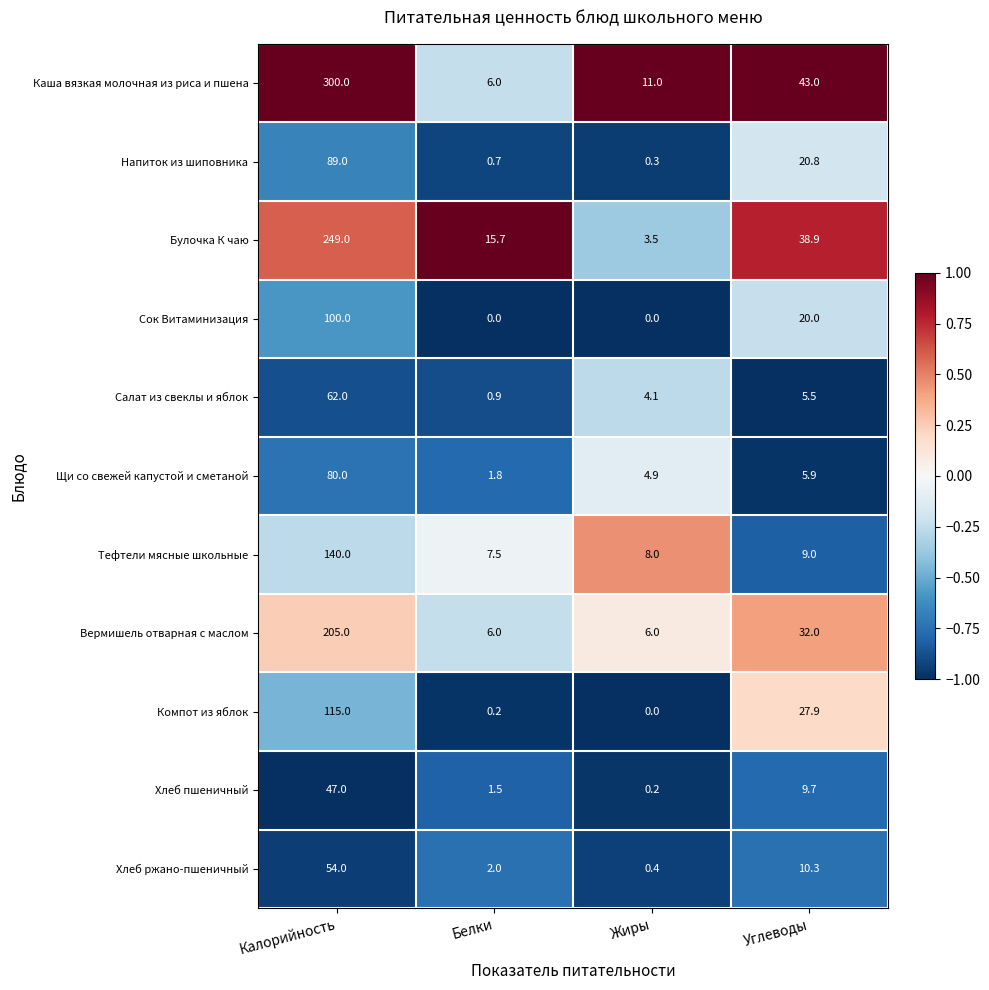

What is the maximum value shown in the chart?

300.0